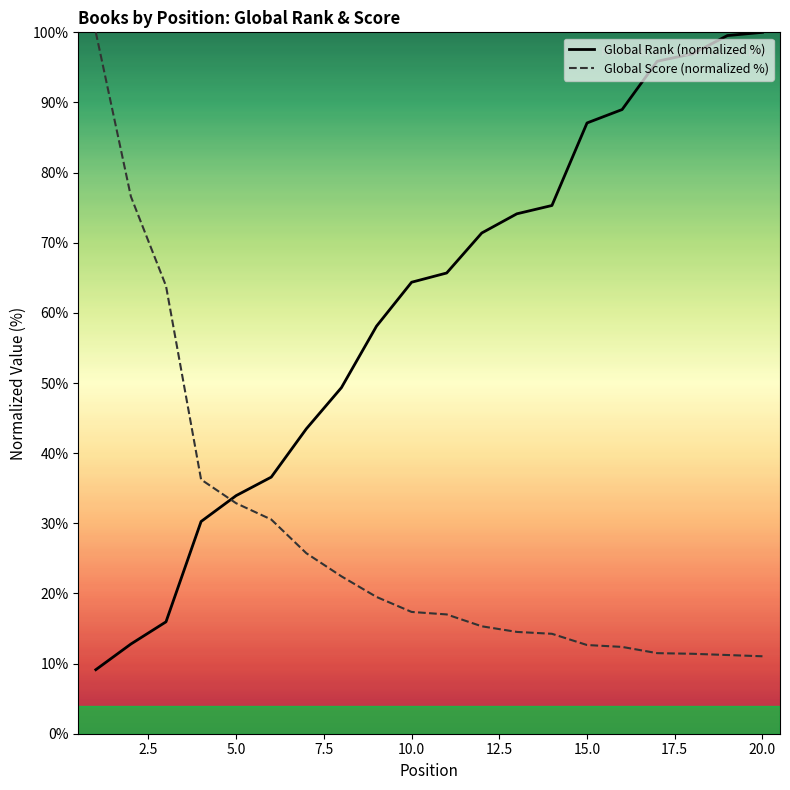

The value of Global Score (normalized %) at 5.0 is 7.4. True or false?

False